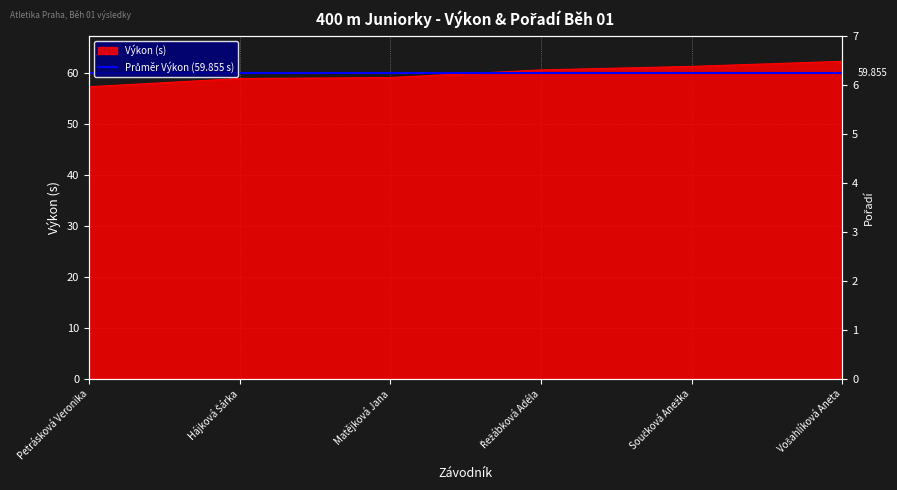

What is the label of the 1st point from the right?

Vošahlíková Aneta